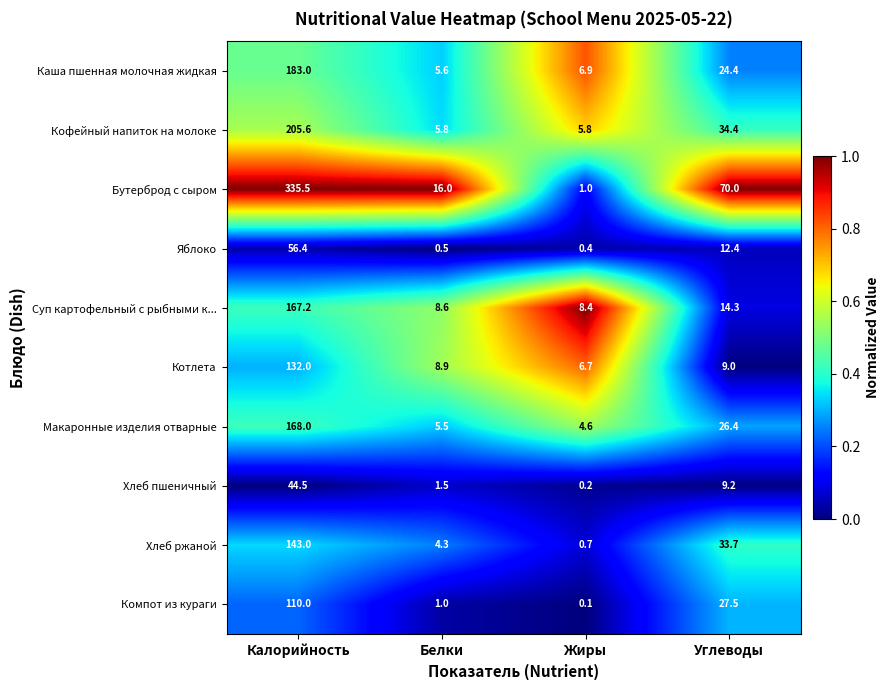

Between Калорийность and Белки, which series saw the biggest shift?

Бутерброд с сыром